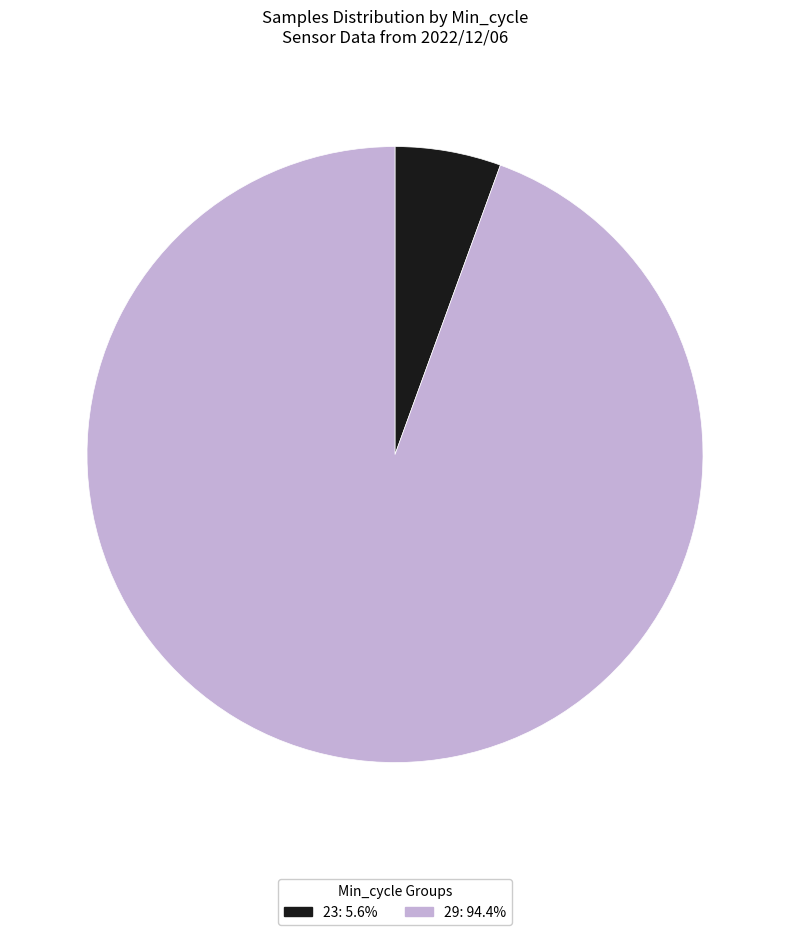

Does any single category account for the majority?

Yes